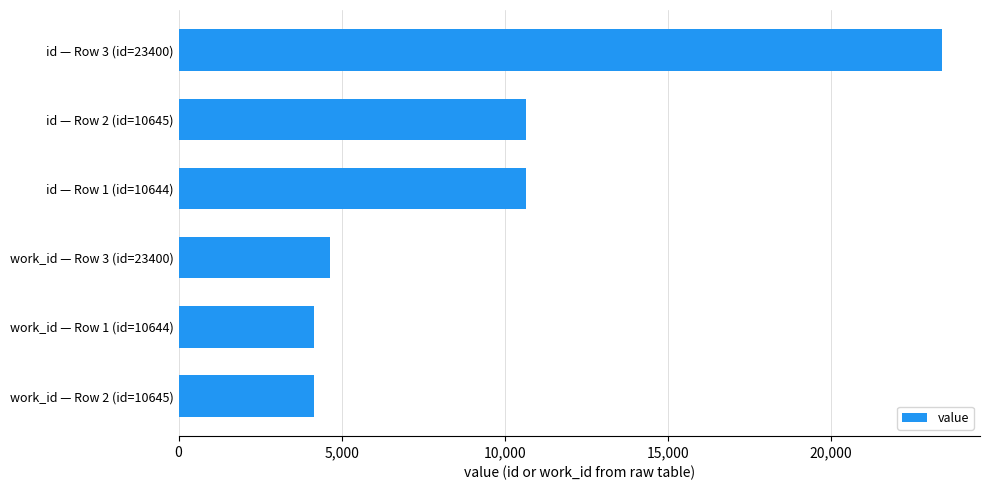

Are the bars grouped side by side (vs. stacked)?

No